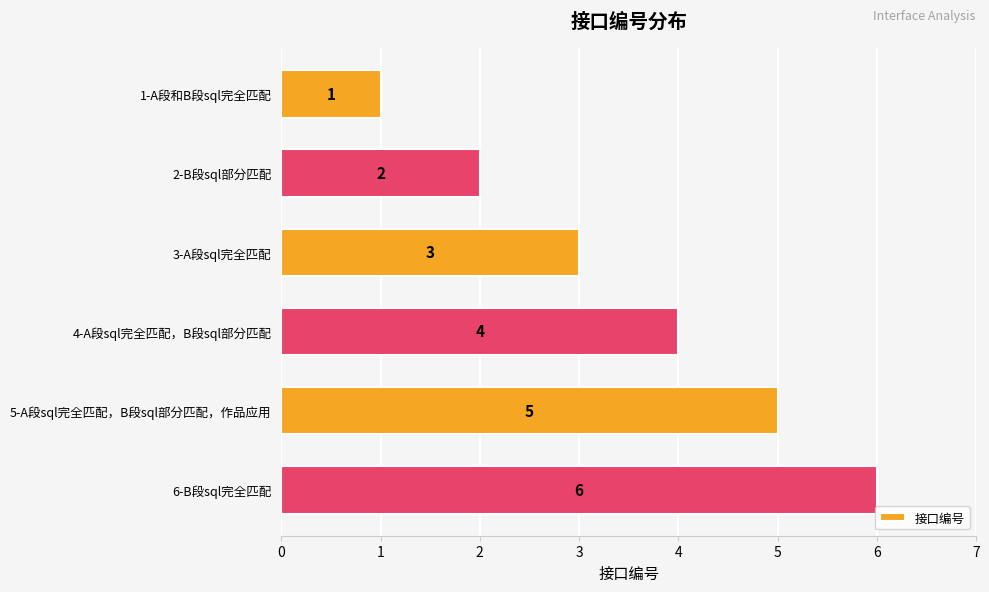

What is the change in value from 5-A段sql完全匹配，B段sql部分匹配，作品应用 to 6-B段sql完全匹配?

+1